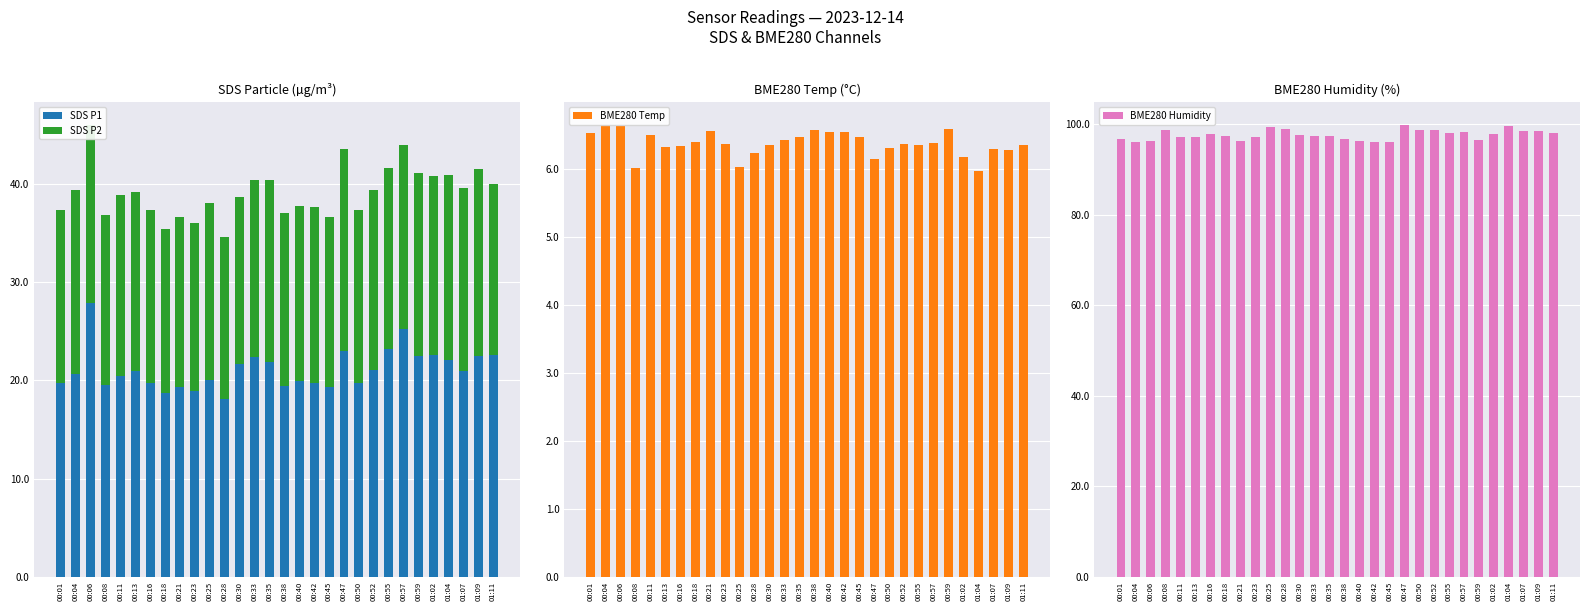

At which label is SDS P1 closest to 23?

00:47